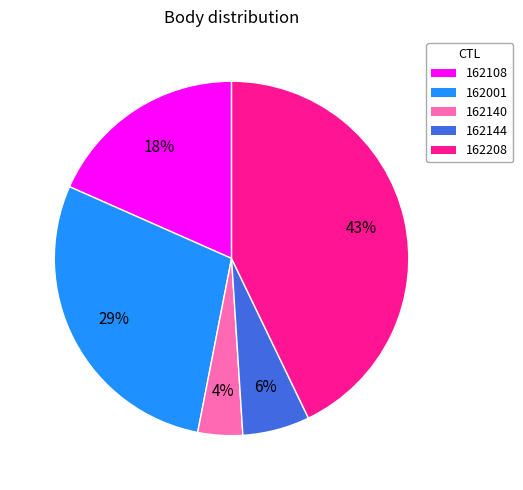

How many slices are in this pie chart?

5